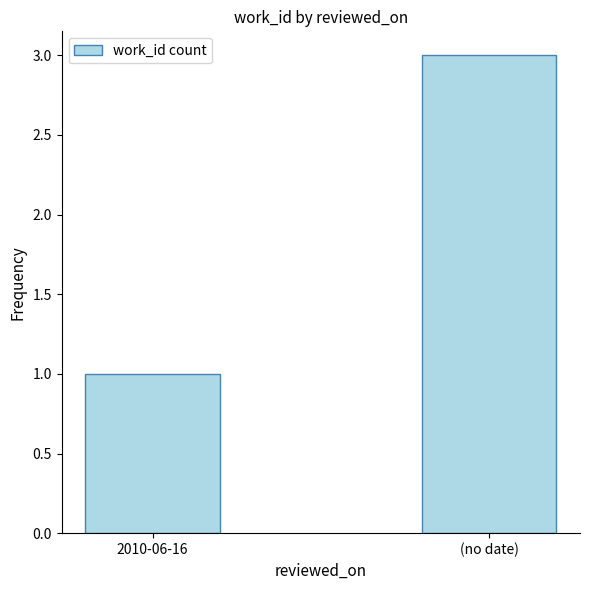

Count the values in the range 1 to 3.

2